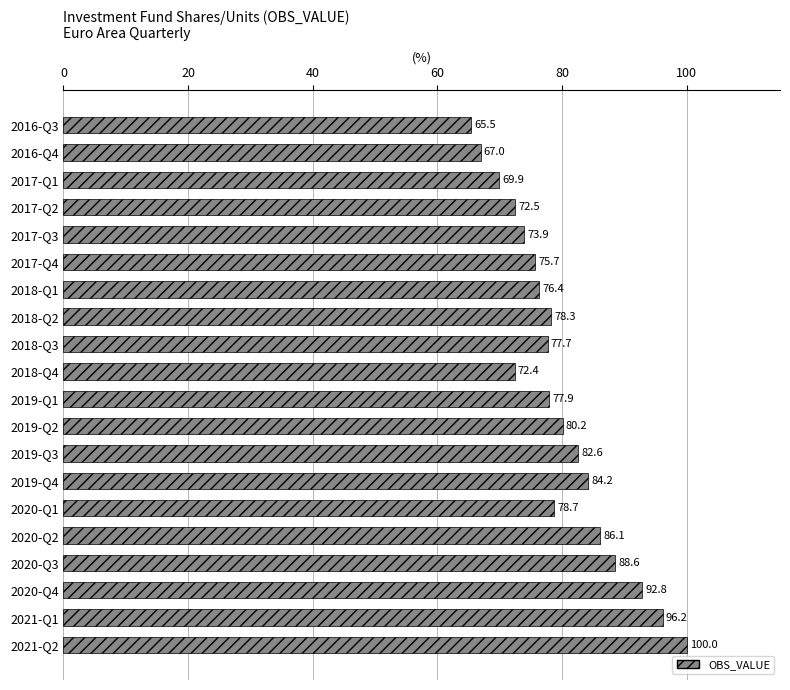

Reading bottom to top, list all the values displayed in this chart.

100.0	96.2	92.8	88.6	86.1	78.7	84.2	82.6	80.2	77.9	72.4	77.7	78.3	76.4	75.7	73.9	72.5	69.9	67.0	65.5